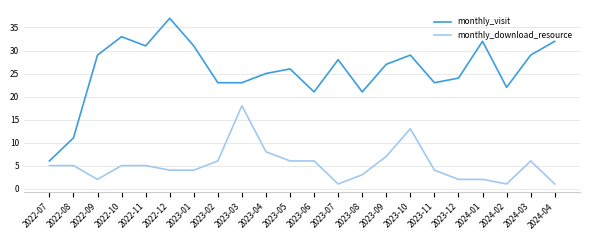

Reading right to left, extract all data points from this chart.

monthly_visit: 2024-04=32	2024-03=29	2024-02=22	2024-01=32	2023-12=24	2023-11=23	2023-10=29	2023-09=27	2023-08=21	2023-07=28	2023-06=21	2023-05=26	2023-04=25	2023-03=23	2023-02=23	2023-01=31	2022-12=37	2022-11=31	2022-10=33	2022-09=29	2022-08=11	2022-07=6
monthly_download_resource: 2024-04=1	2024-03=6	2024-02=1	2024-01=2	2023-12=2	2023-11=4	2023-10=13	2023-09=7	2023-08=3	2023-07=1	2023-06=6	2023-05=6	2023-04=8	2023-03=18	2023-02=6	2023-01=4	2022-12=4	2022-11=5	2022-10=5	2022-09=2	2022-08=5	2022-07=5